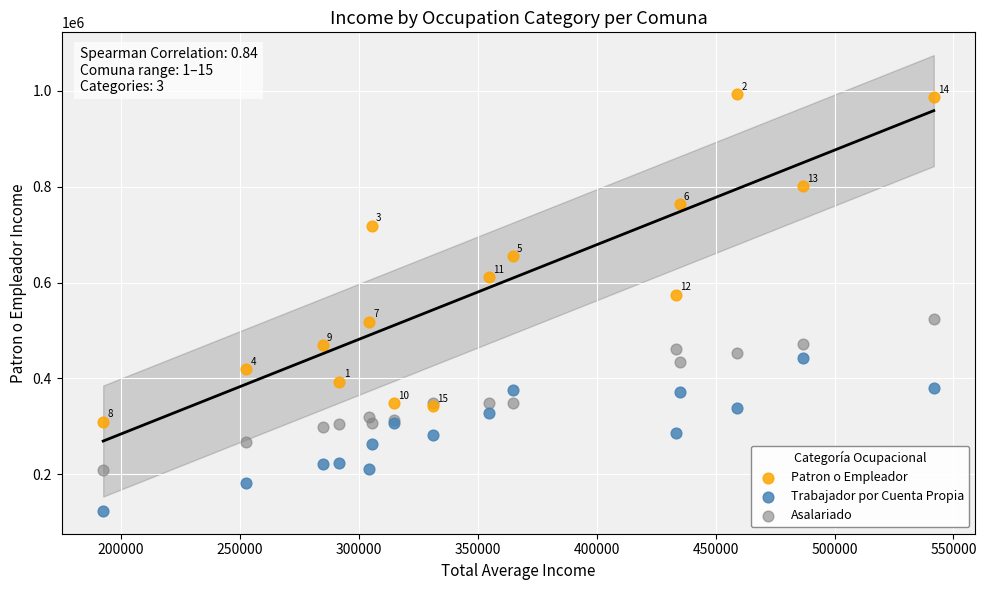

Which series has the widest spread of Y values?

Patron o Empleador